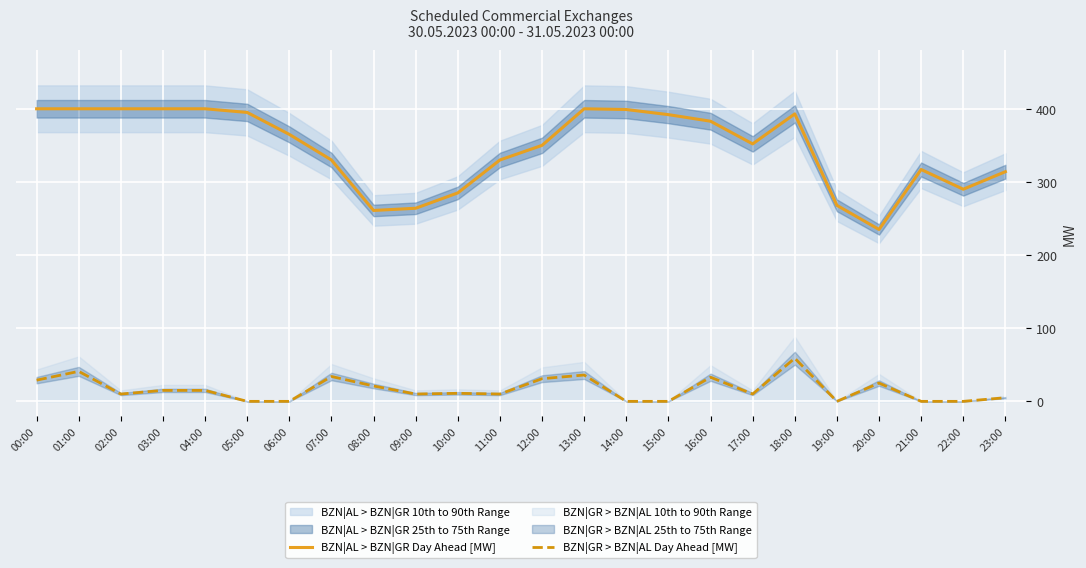

Which category has the lowest value in the BZN|GR > BZN|AL Day Ahead [MW] series?

05:00